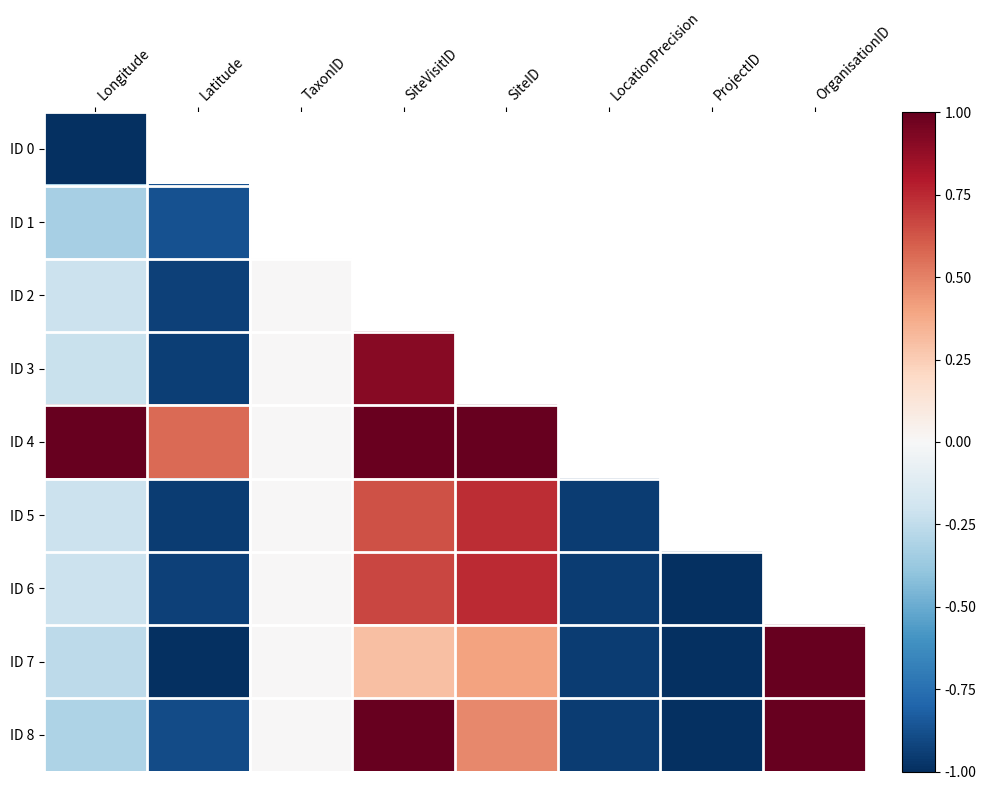

Which category has the lowest value in the ID 7 series?

Latitude